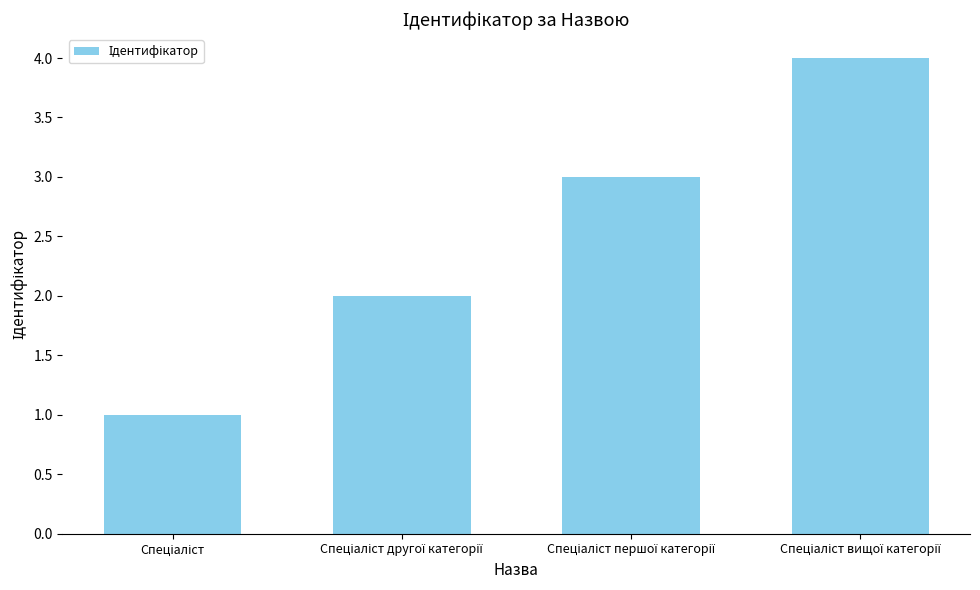

What is the sum of all values?

10